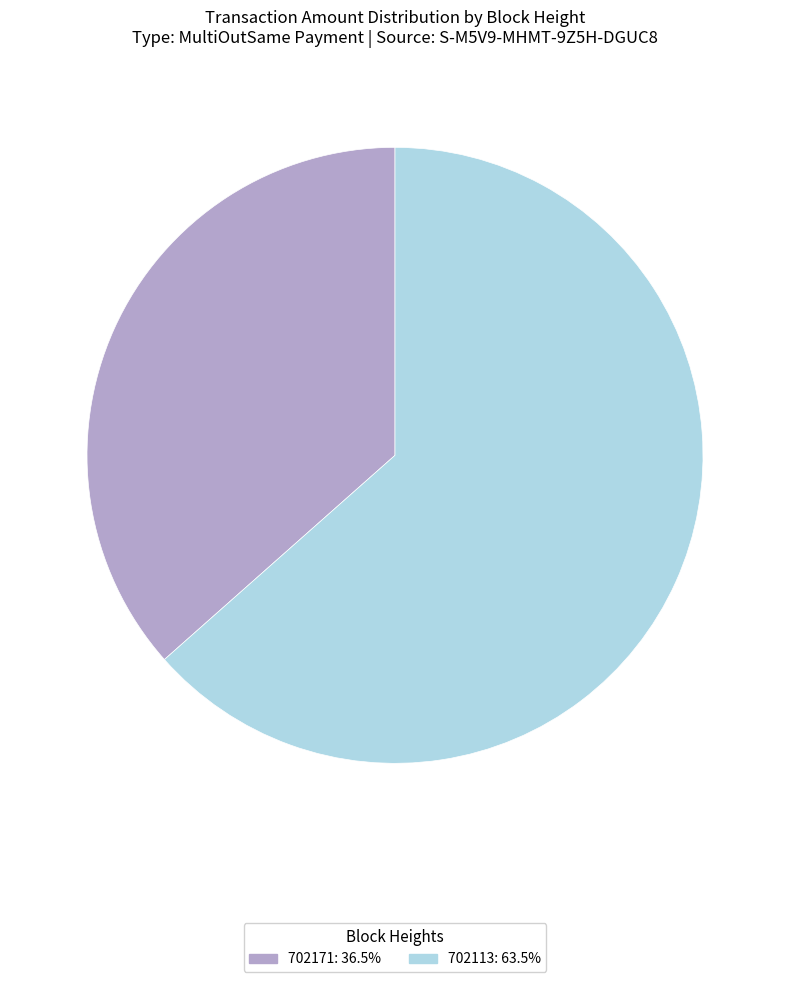

Does 702113 represent more than half of the total?

Yes